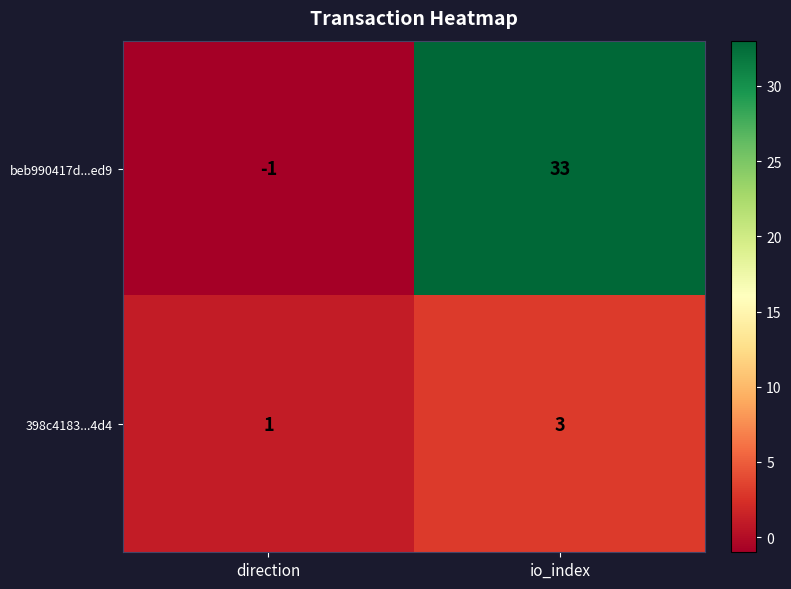

Which series has the largest range (max minus min)?

beb990417d...ed9